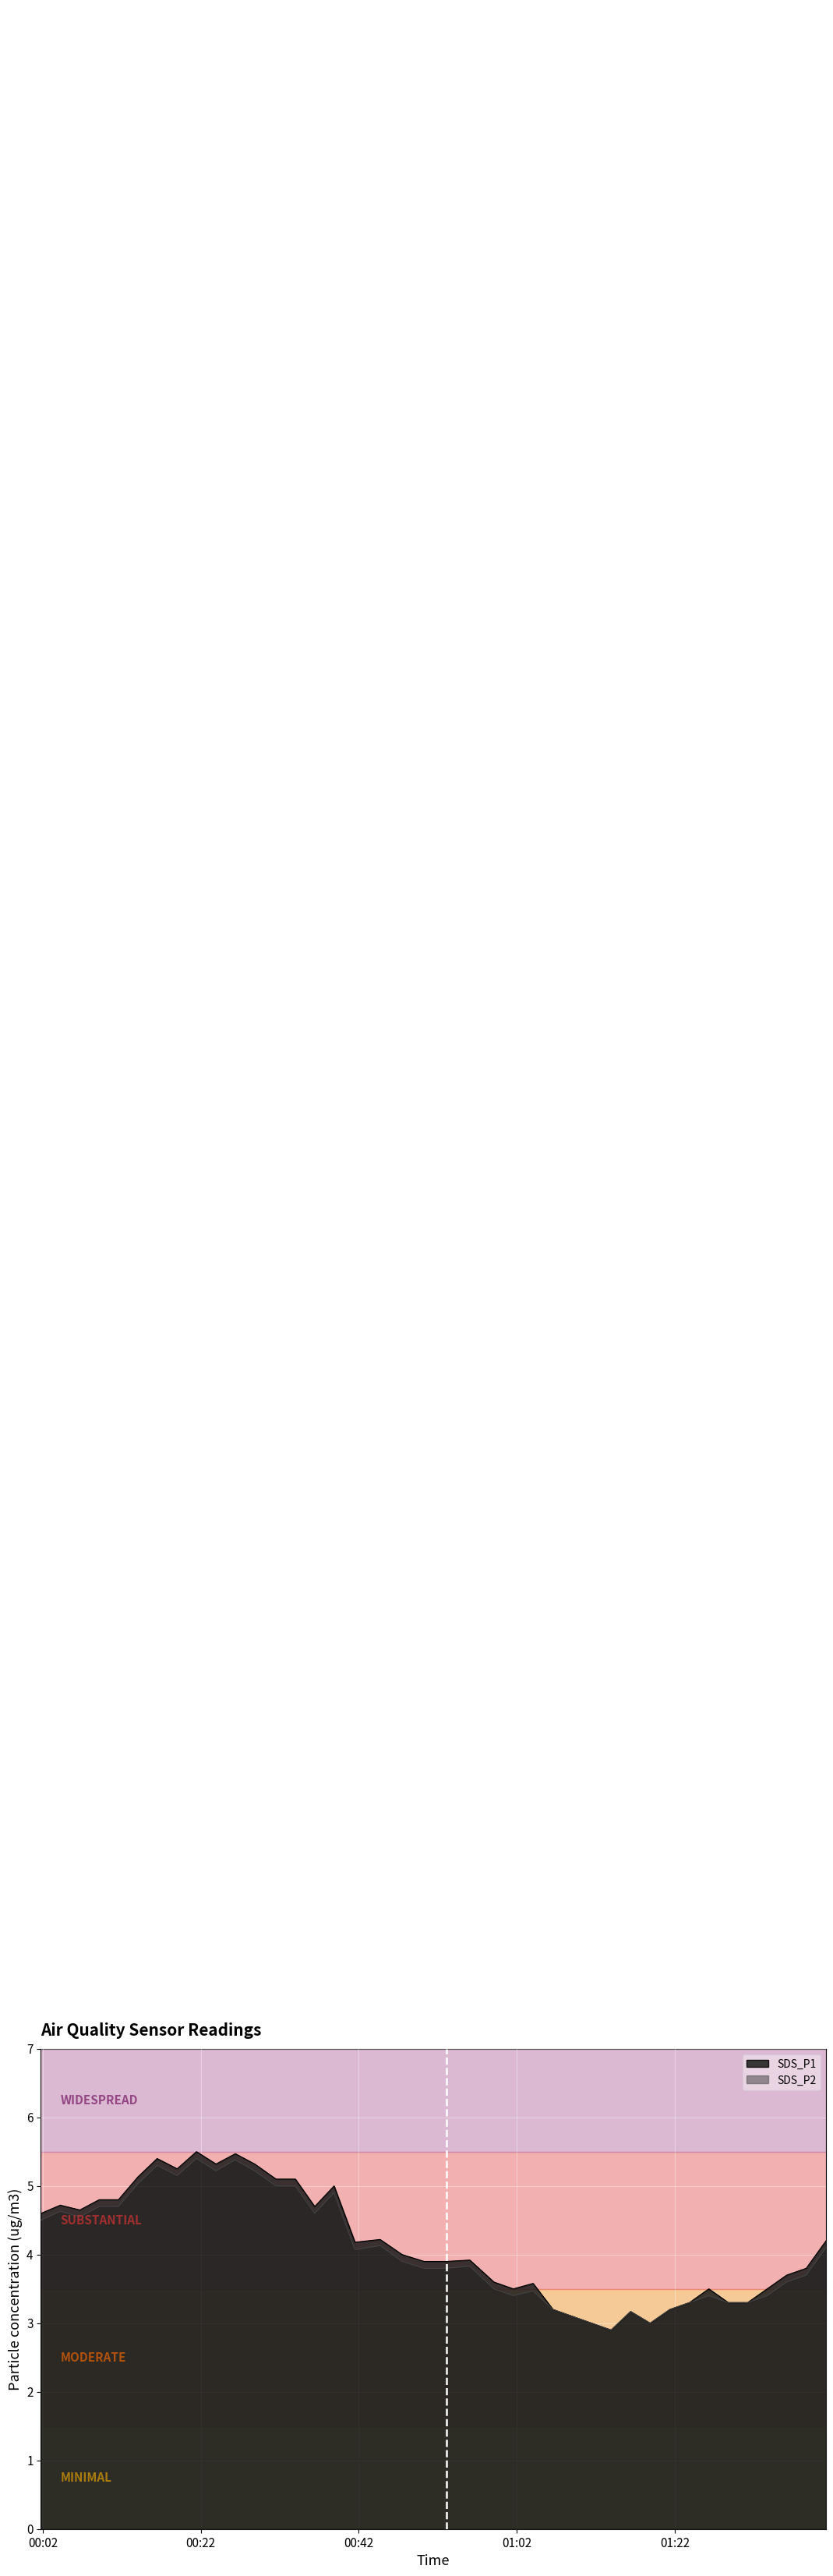

True or false: SDS_P1 line has more than 0 interior local peaks.

True